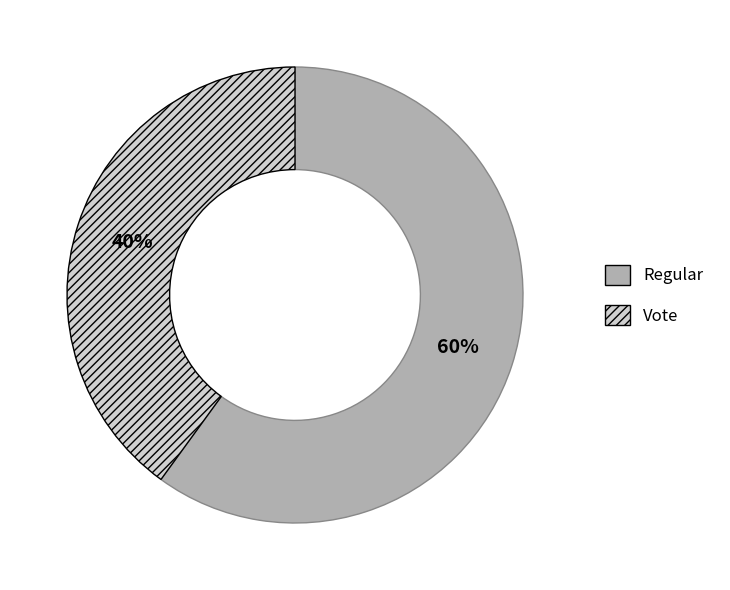

To the nearest percent, what percentage of the pie is Vote?

40%